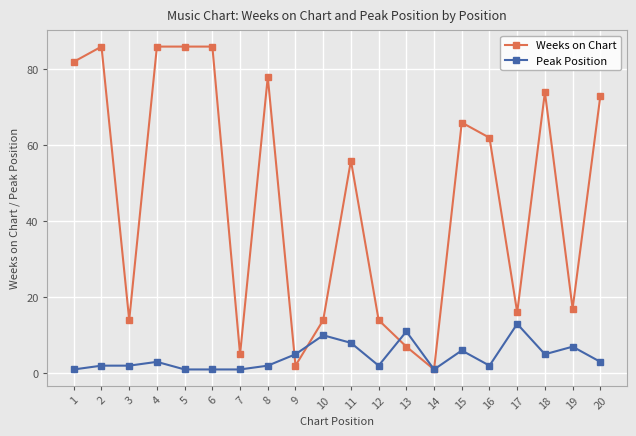

The Peak Position series shows 12 at 19. True or false?

False